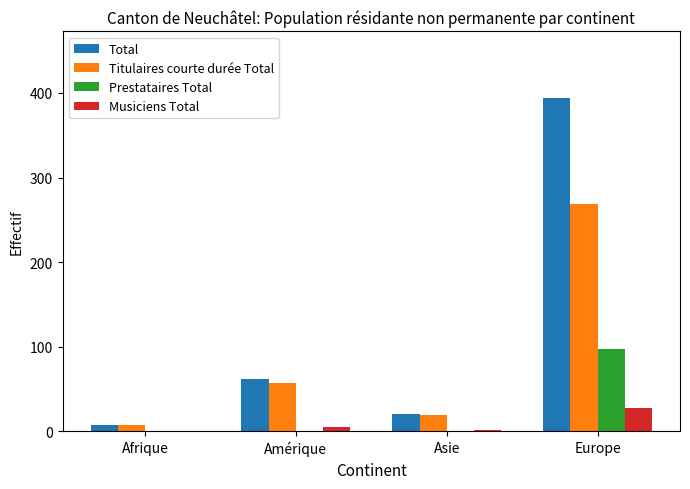

Which category has the highest value across all series?

Europe